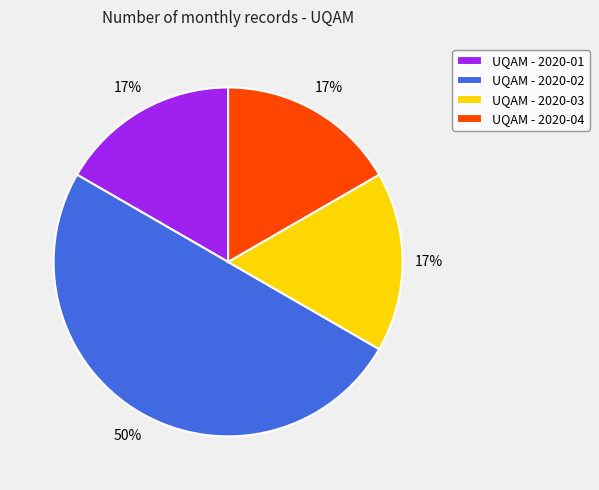

Which category has the biggest portion of the pie?

UQAM - 2020-02